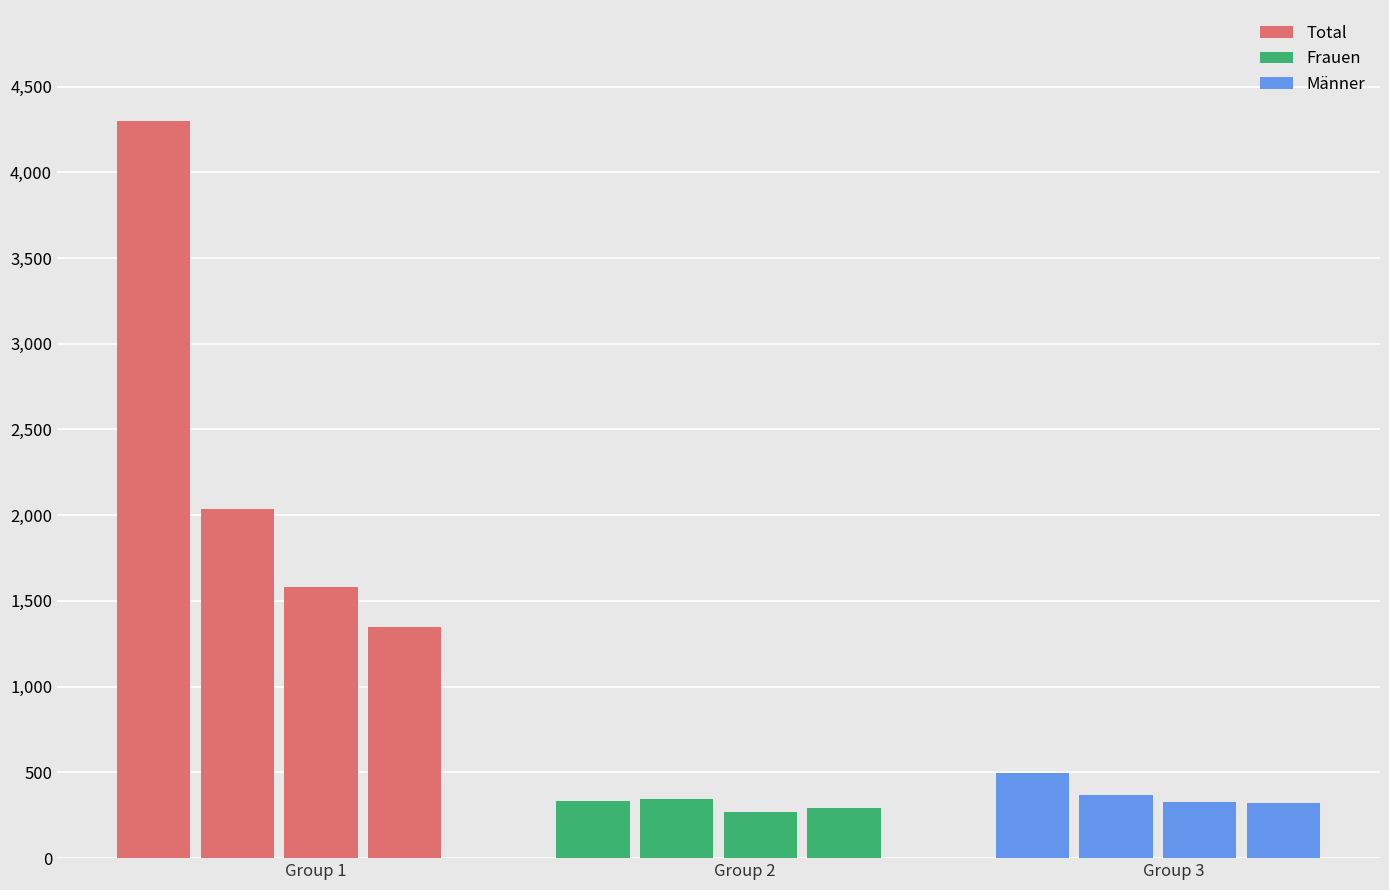

What are all the series names shown in the legend?

Total, Frauen, Männer